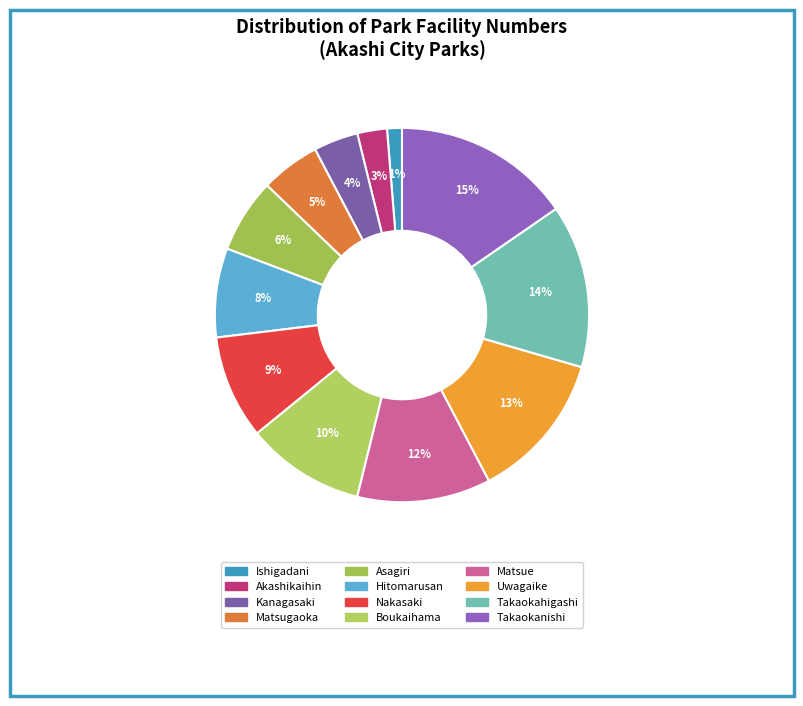

How many segments does this pie chart have?

12